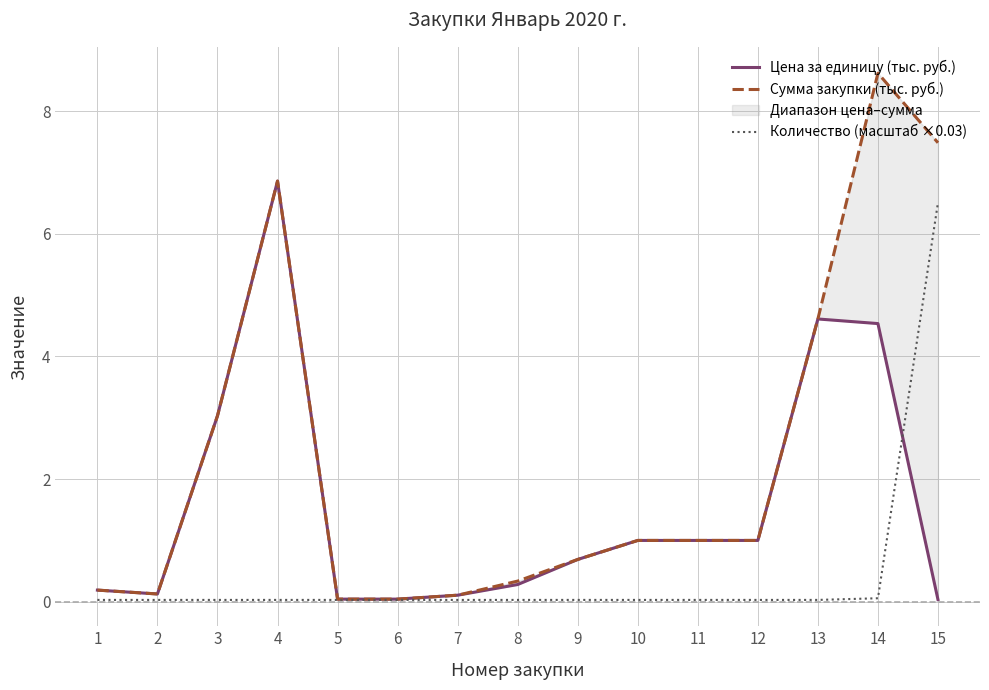

Rank the series by their maximum value, from highest to lowest.

Сумма закупки (тыс. руб.), Цена за единицу (тыс. руб.), Количество (масштаб ×0.03)